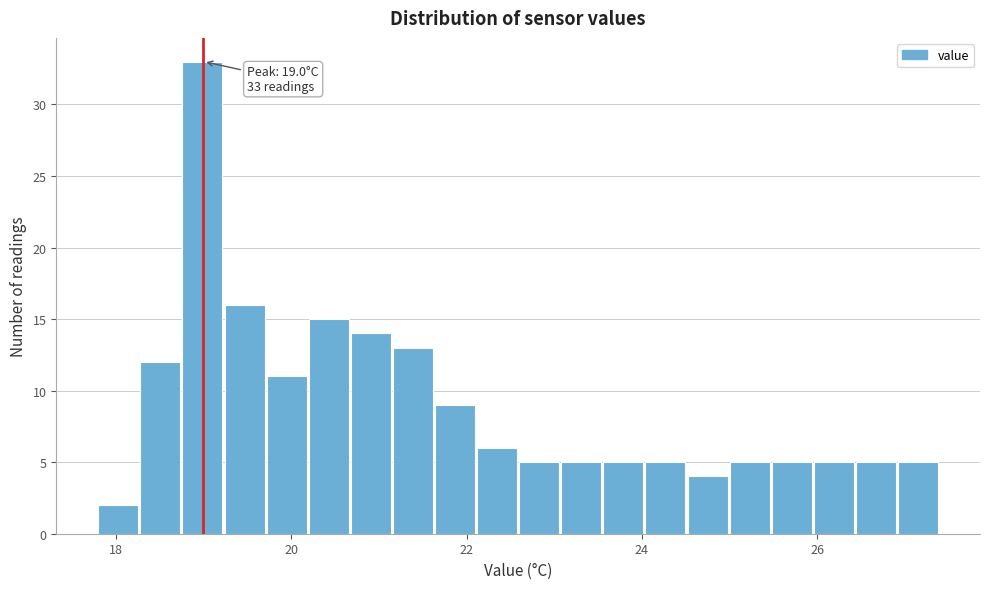

Read against the x-axis, roughly where is the centre of the tallest bar?

19.0